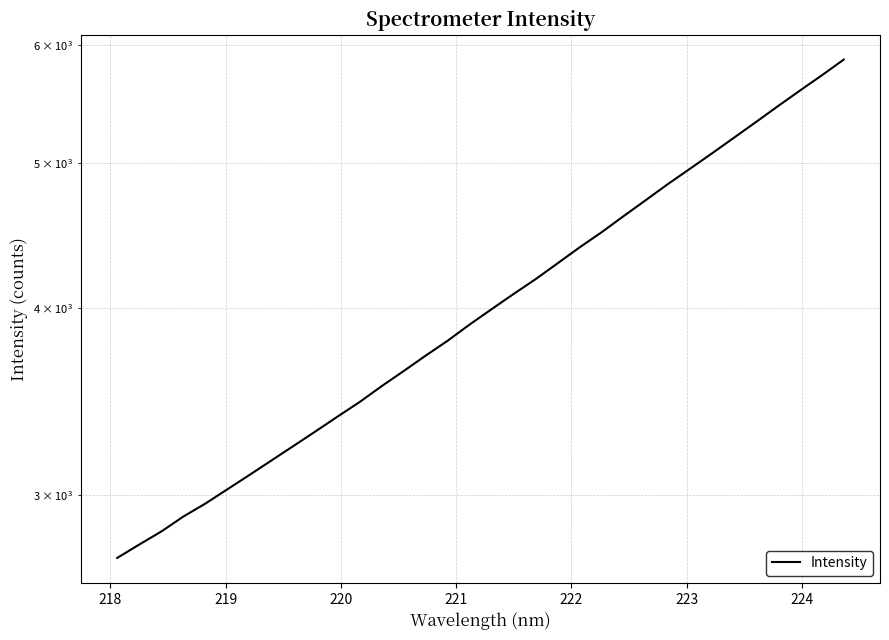

Is it true that the value at 217 is 894.3?

False